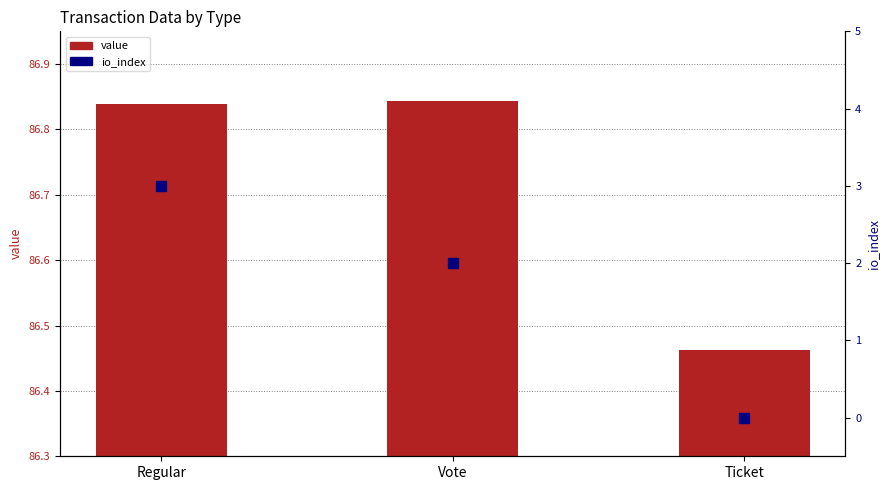

Which series has the largest total across all categories?

value